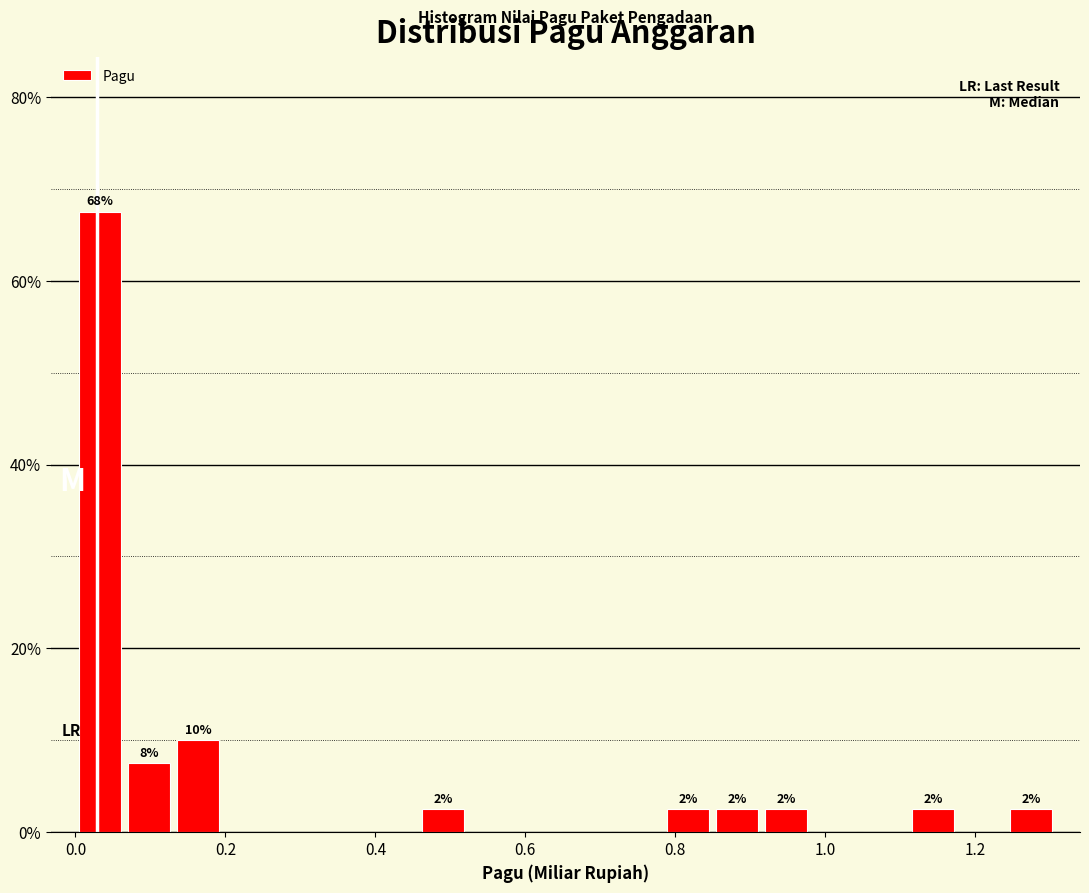

Around what value on the x-axis is the tallest bar? Give the approximate position of its centre, as read against the axis.

0.04